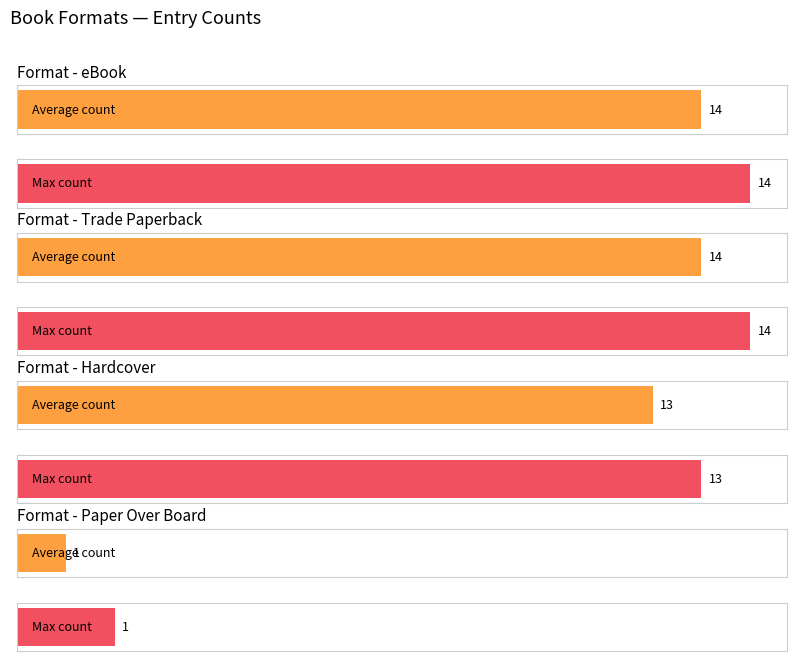

Reading left to right, transcribe all the data shown in this chart.

eBook: 0=14	1=14
Trade Paperback: 0=14	1=14
Hardcover: 0=13	1=13
Paper Over Board: 0=1	1=1